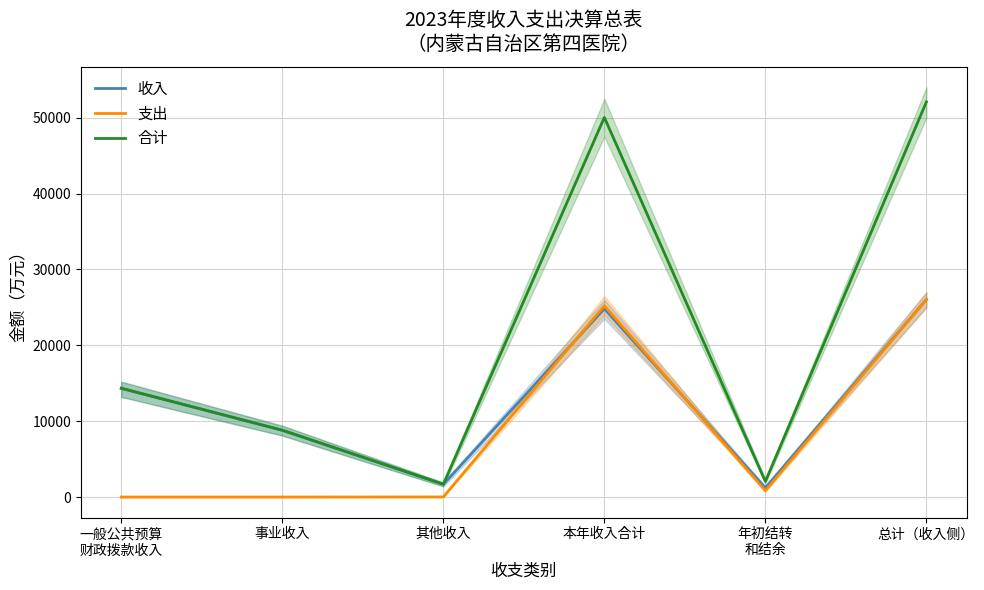

At which category is the sum across all series the highest?

总计（收入侧）